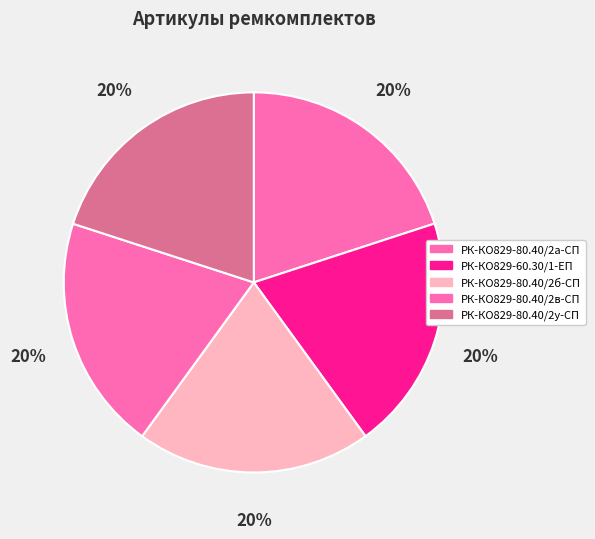

How many segments does this pie chart have?

5